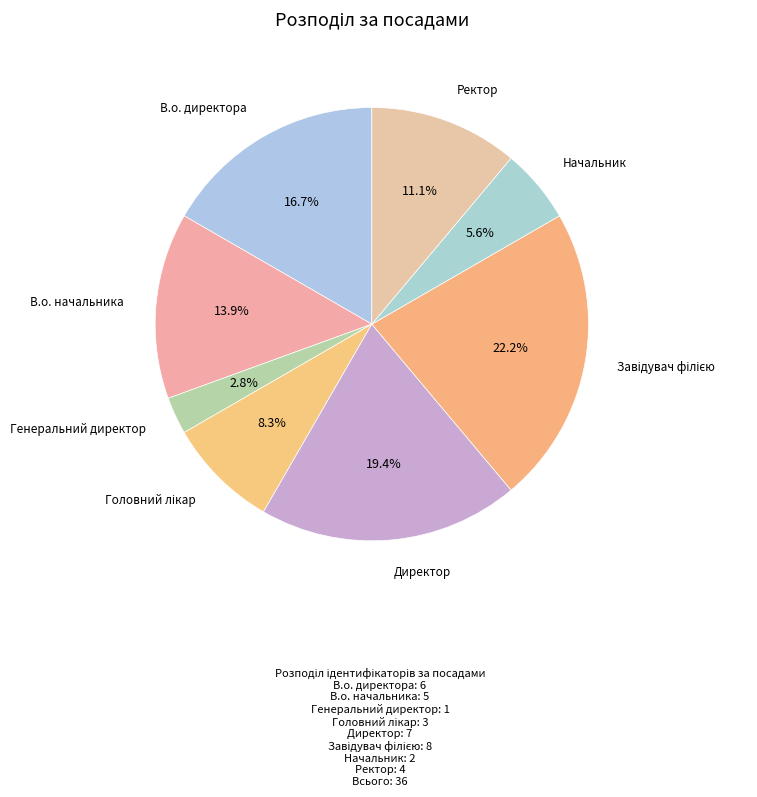

What is the smallest slice in the pie chart?

Генеральний директор